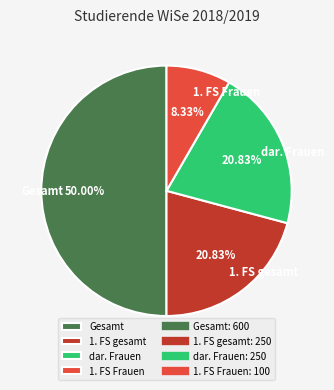

How much of the chart is everything except dar. Frauen?

79.2%